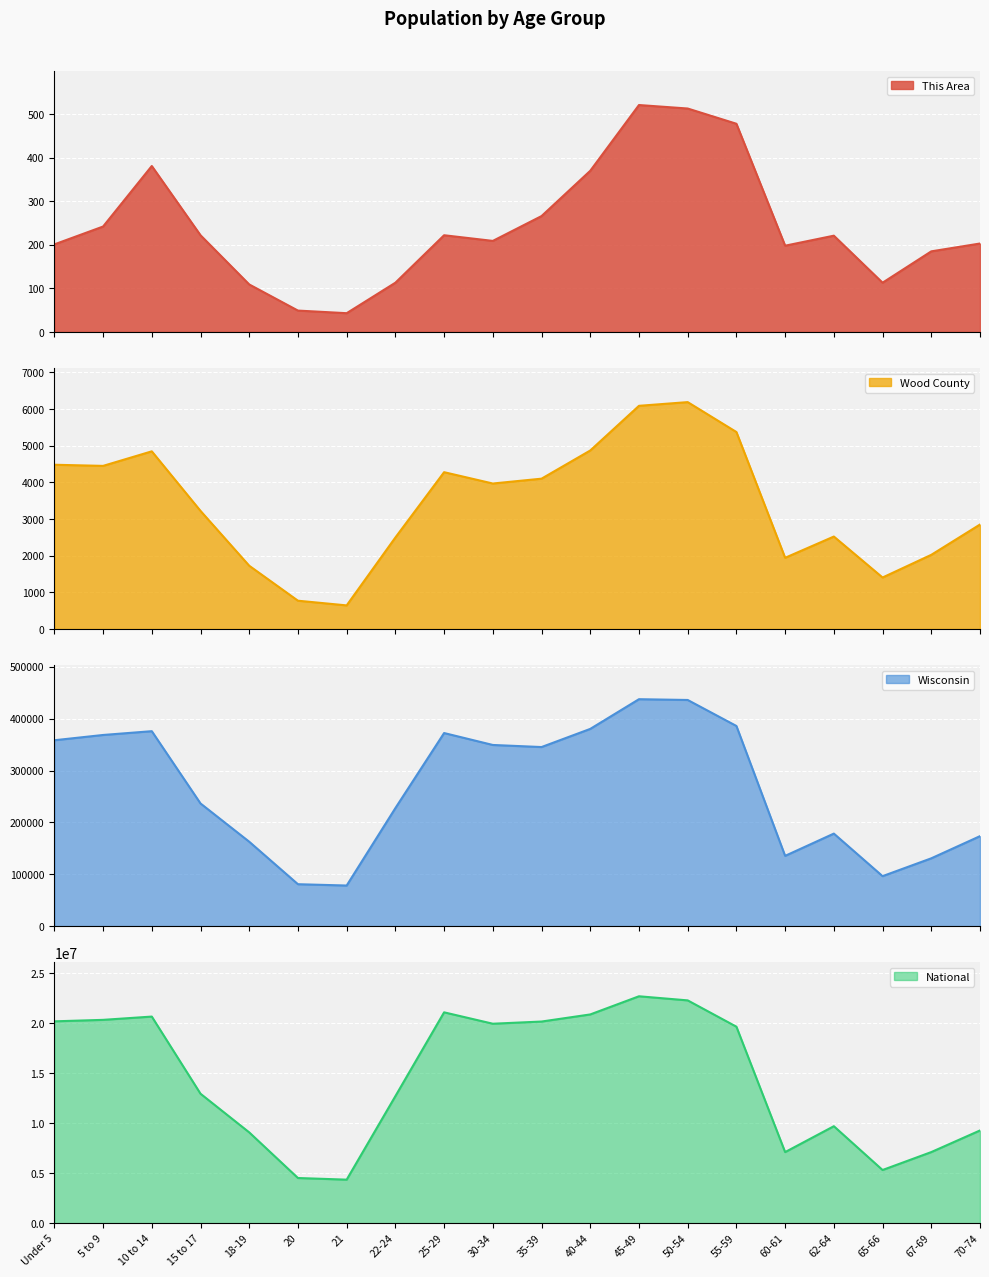

Reading left to right, what are all the values shown in this chart?

This Area: Under 5=201	5 to 9=242	10 to 14=381	15 to 17=222	18-19=109	20=49	21=43	22-24=113	25-29=222	30-34=209	35-39=266	40-44=370	45-49=521	50-54=513	55-59=478	60-61=198	62-64=221	65-66=113	67-69=185	70-74=203
Wood County: Under 5=4482	5 to 9=4451	10 to 14=4848	15 to 17=3223	18-19=1726	20=772	21=644	22-24=2497	25-29=4279	30-34=3970	35-39=4102	40-44=4871	45-49=6090	50-54=6191	55-59=5375	60-61=1943	62-64=2523	65-66=1405	67-69=2024	70-74=2851
Wisconsin: Under 5=358443	5 to 9=368617	10 to 14=375927	15 to 17=236505	18-19=162704	20=80763	21=78216	22-24=227573	25-29=372347	30-34=349347	35-39=345328	40-44=380338	45-49=437627	50-54=436126	55-59=385986	60-61=135437	62-64=178388	65-66=96316	67-69=130713	70-74=173467
National: Under 5=20201362	5 to 9=20348657	10 to 14=20677194	15 to 17=12954254	18-19=9086089	20=4519129	21=4354294	22-24=12712576	25-29=21101849	30-34=19962099	35-39=20179642	40-44=20890964	45-49=22708591	50-54=22298125	55-59=19664805	60-61=7113727	62-64=9704197	65-66=5319902	67-69=7115361	70-74=9278166